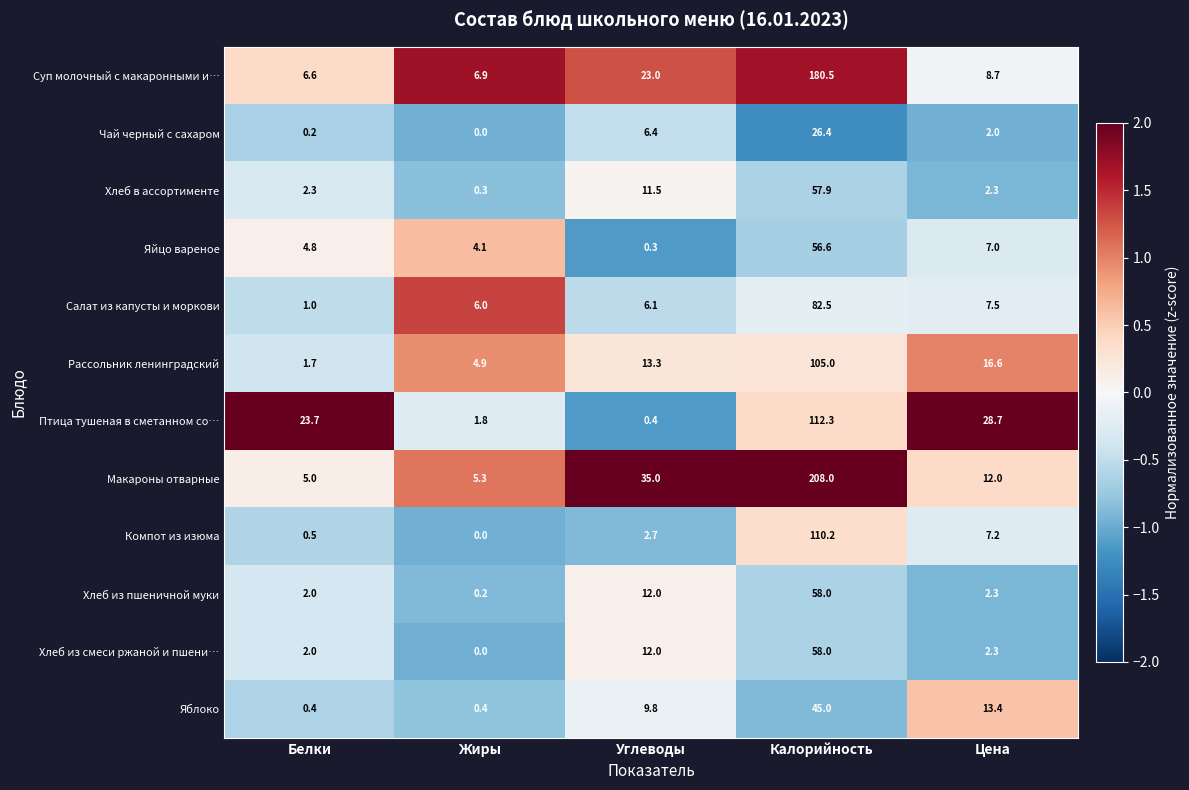

At which label is Яйцо вареное closest to 28?

Цена